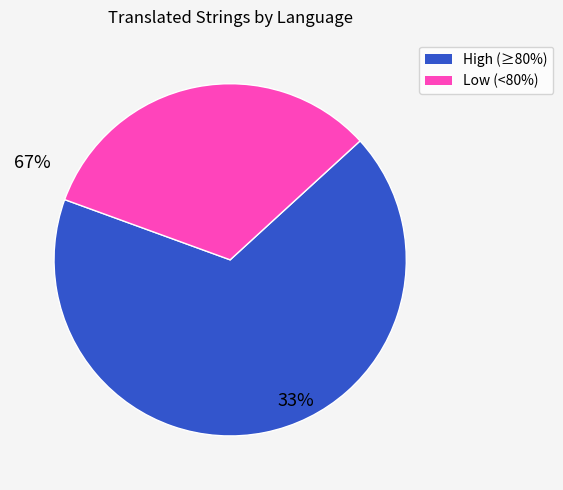

Does any single category account for the majority?

Yes